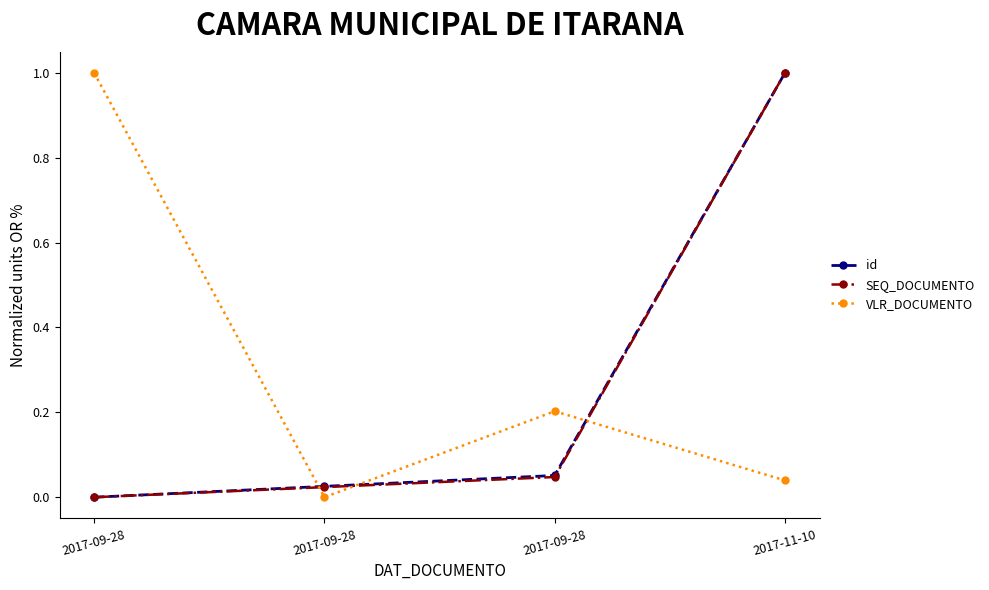

Reading left to right, transcribe all the data shown in this chart.

id: 2017-09-28=0.0	2017-09-28=0.0	2017-09-28=0.1	2017-11-10=1.0
SEQ_DOCUMENTO: 2017-09-28=0.0	2017-09-28=0.0	2017-09-28=0.0	2017-11-10=1.0
VLR_DOCUMENTO: 2017-09-28=1.0	2017-09-28=0.0	2017-09-28=0.2	2017-11-10=0.0